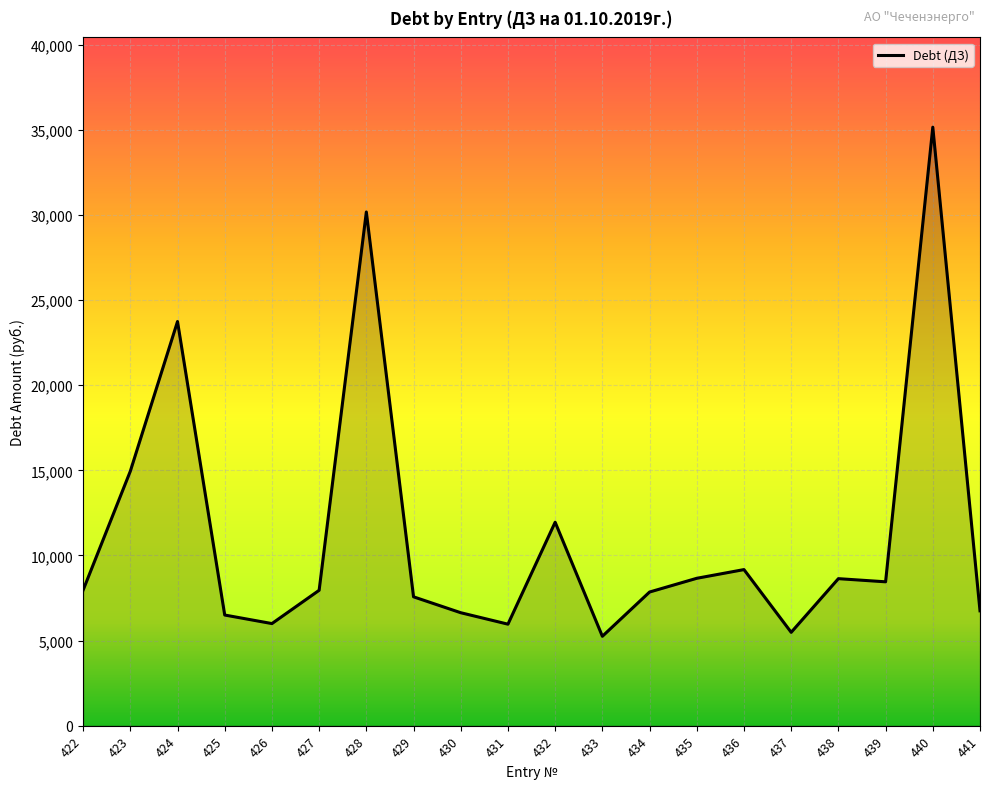

Which label corresponds to the largest value in the chart?

440